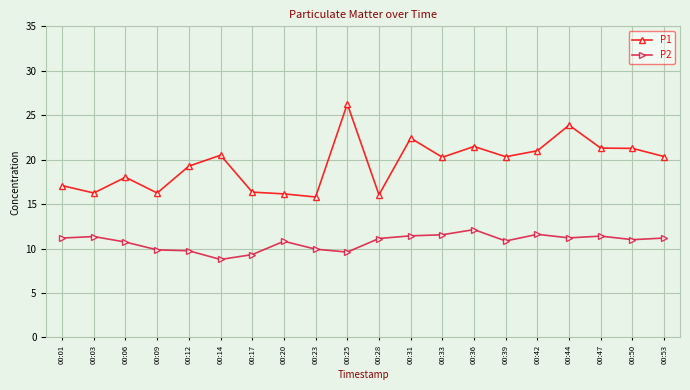

Which series has the widest spread of values?

P1